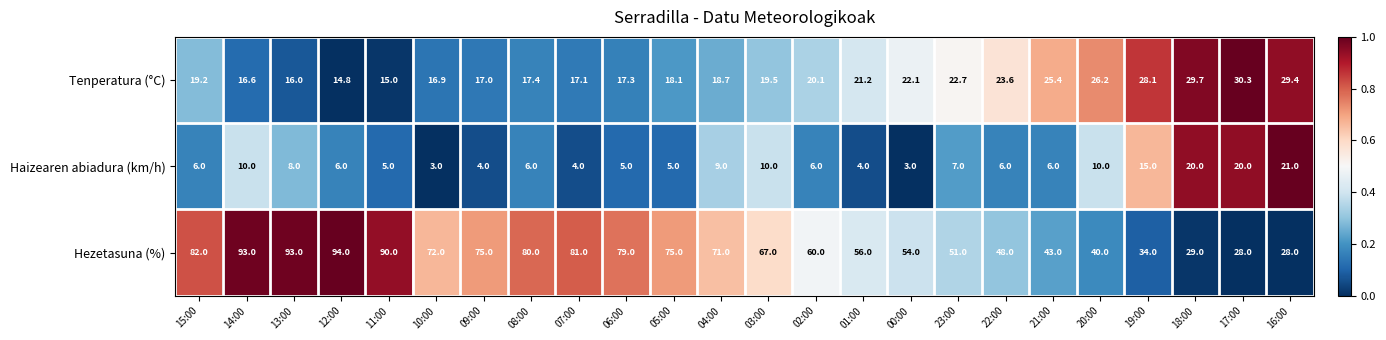

At which category does the chart reach its peak across all series?

12:00